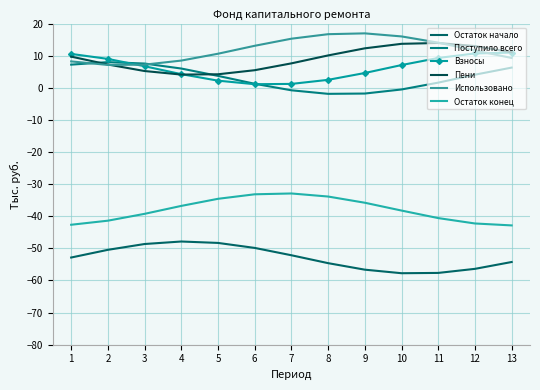

Is it true that Пени equals 5.2 at 3?

True